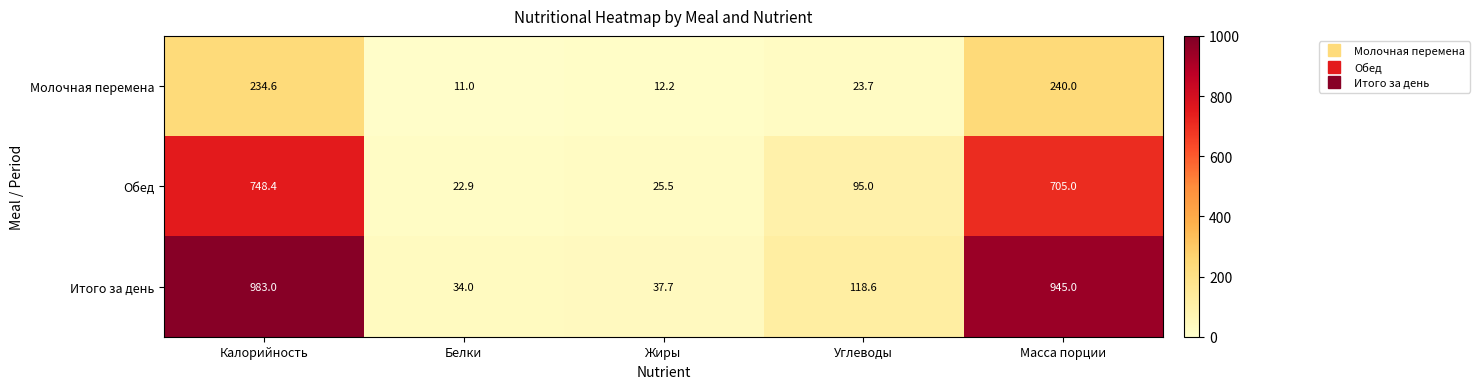

True or false: Обед has a value of 38.9 at Жиры.

False